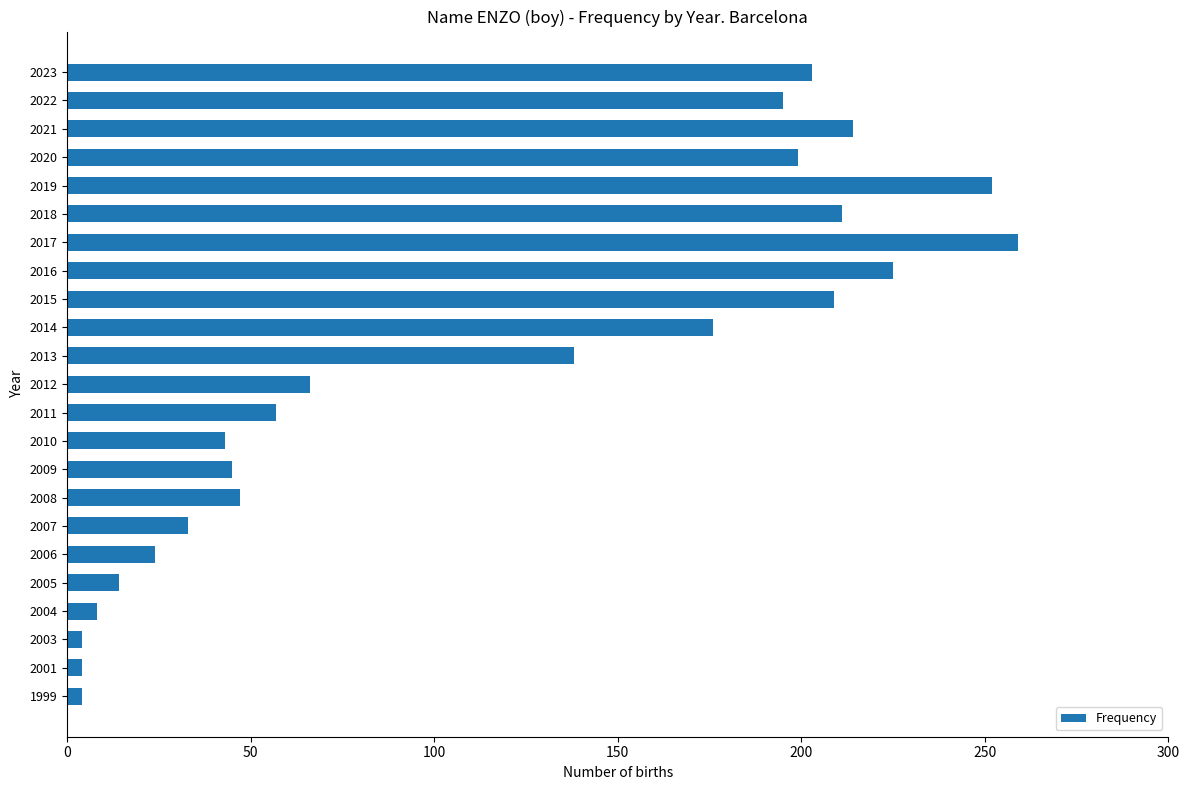

What is the average value?

114